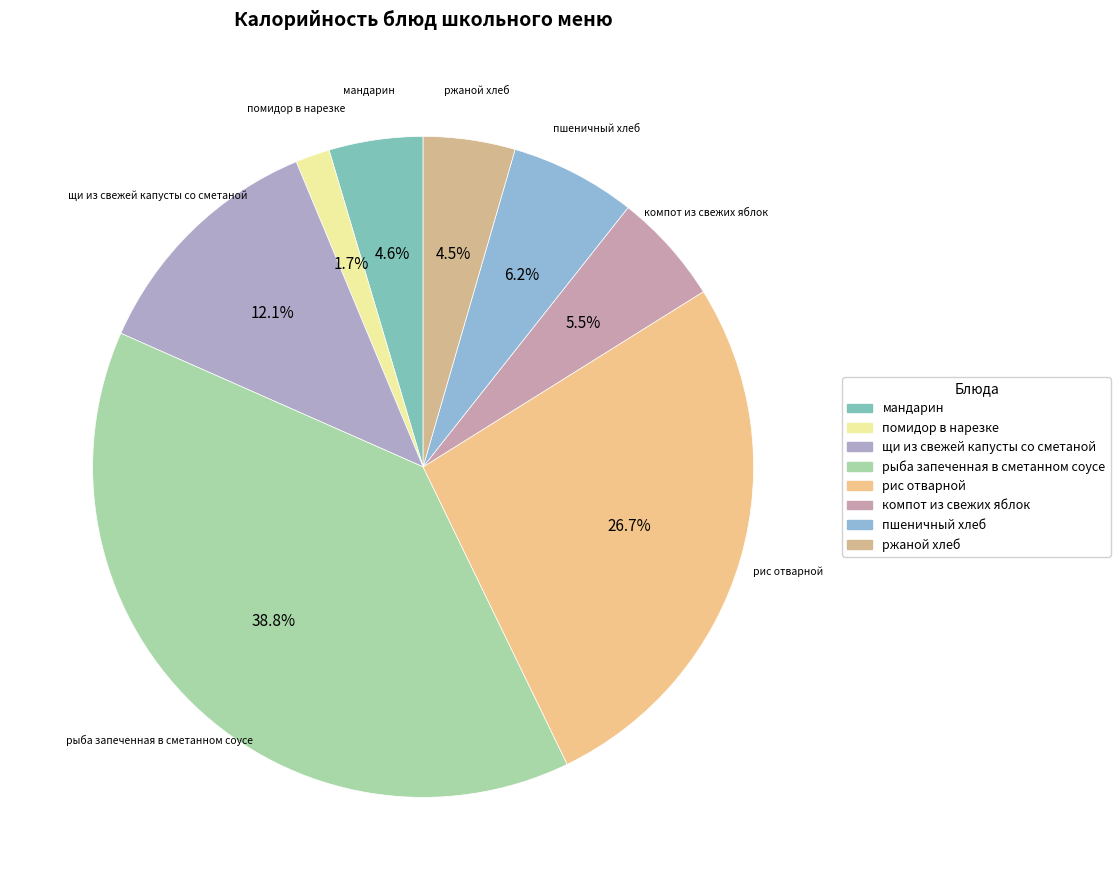

How many slices are in this pie chart?

8